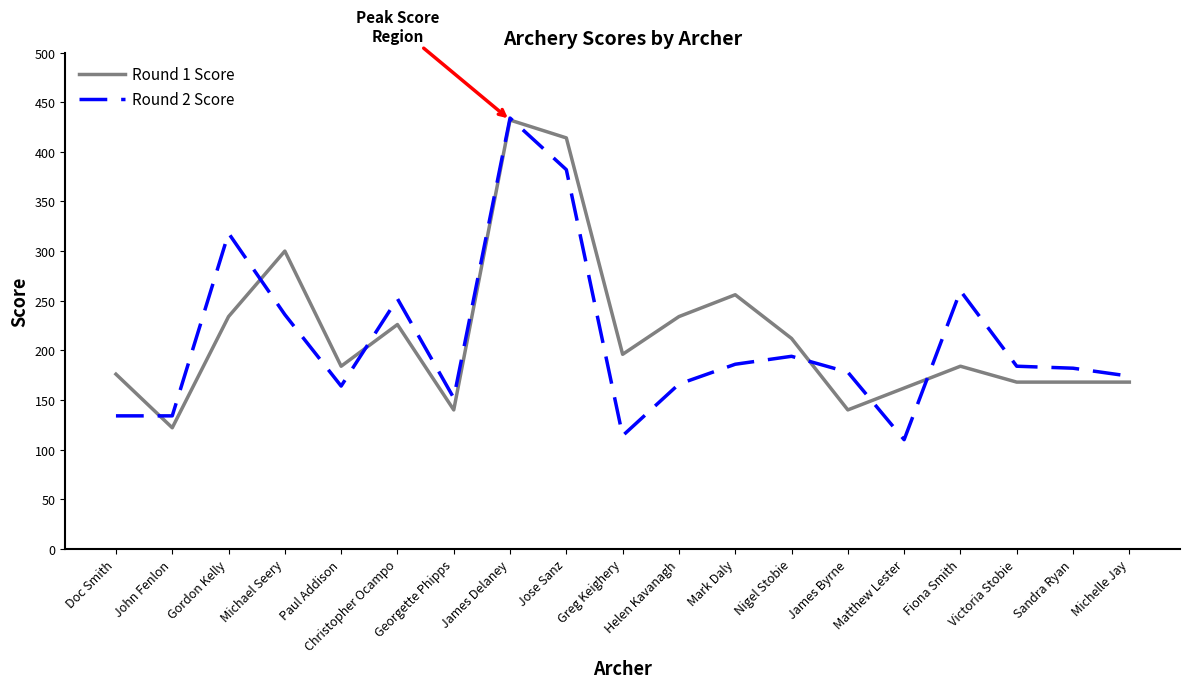

Which series has the largest total across all categories?

Round 1 Score